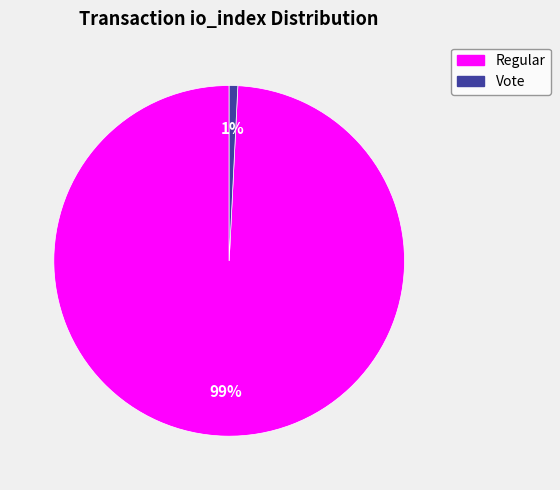

Count the number of slices in the pie.

2